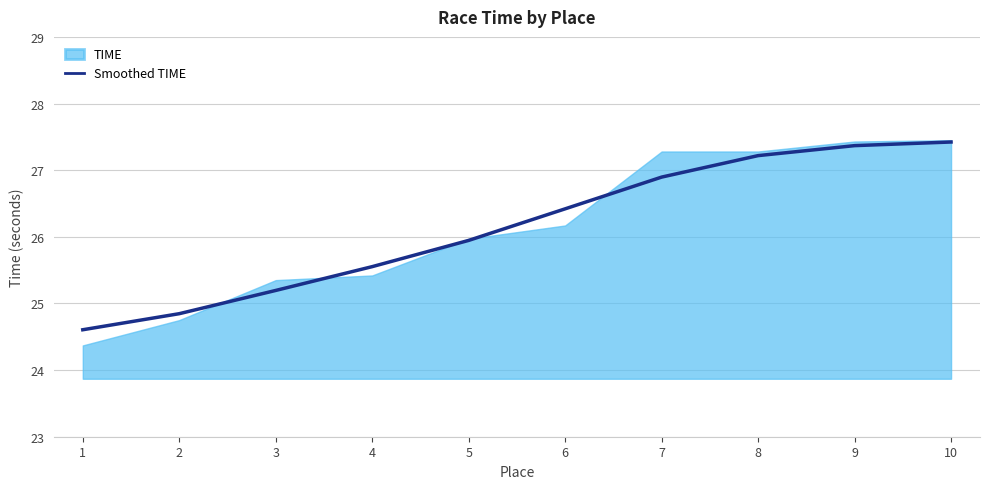

List the labels in order of value, largest first.

10, 9, 8, 7, 6, 5, 4, 3, 2, 1